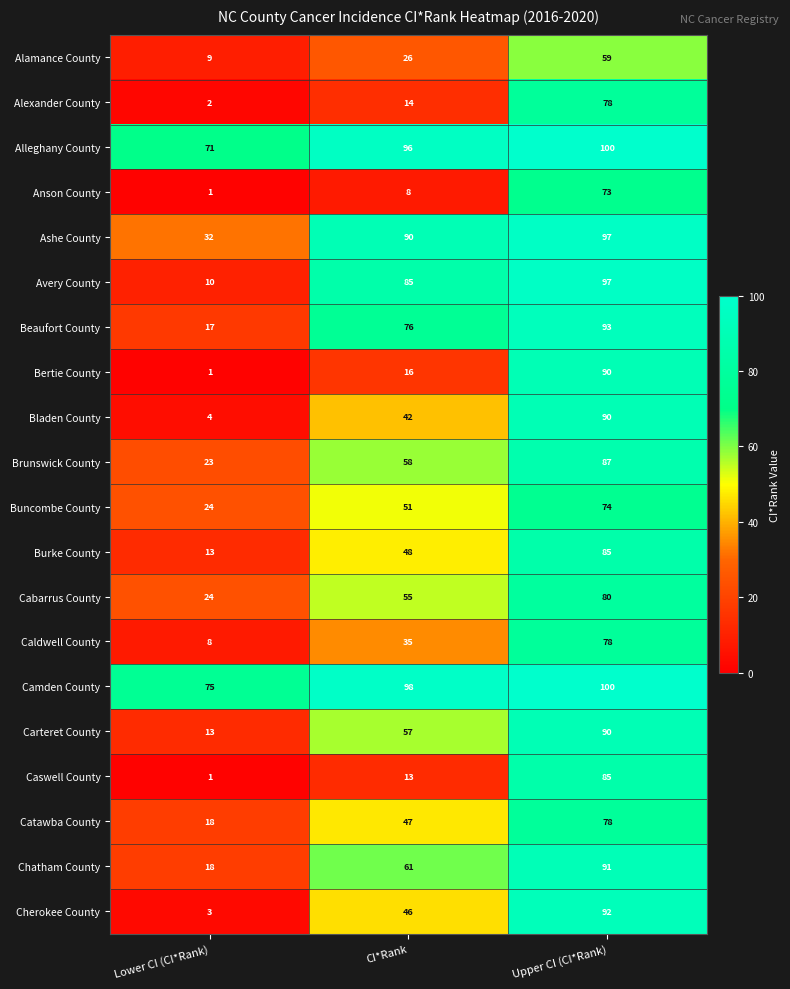

List the labels in order of Anson County value, smallest first.

Lower CI (CI*Rank), CI*Rank, Upper CI (CI*Rank)